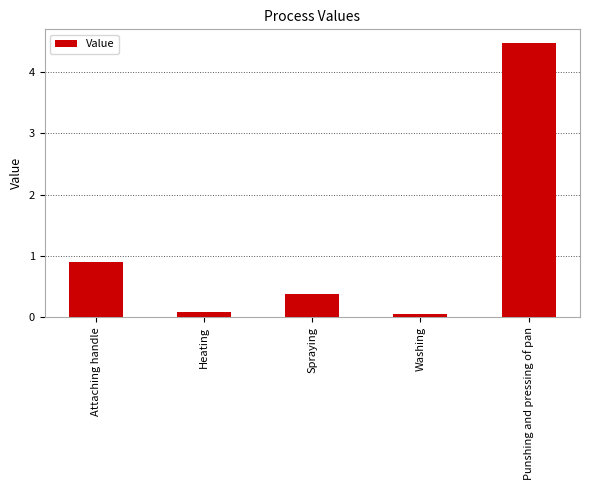

What position from the right is Heating?

4